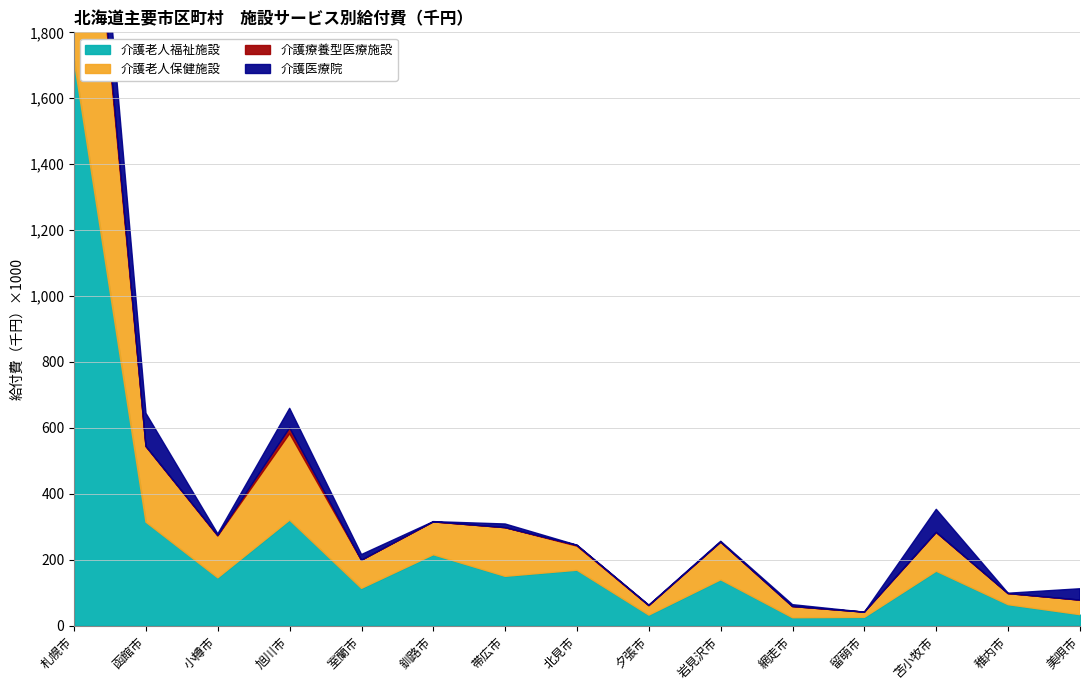

What is the value of the 介護医療院 point at the 2nd from the left?

100374.5